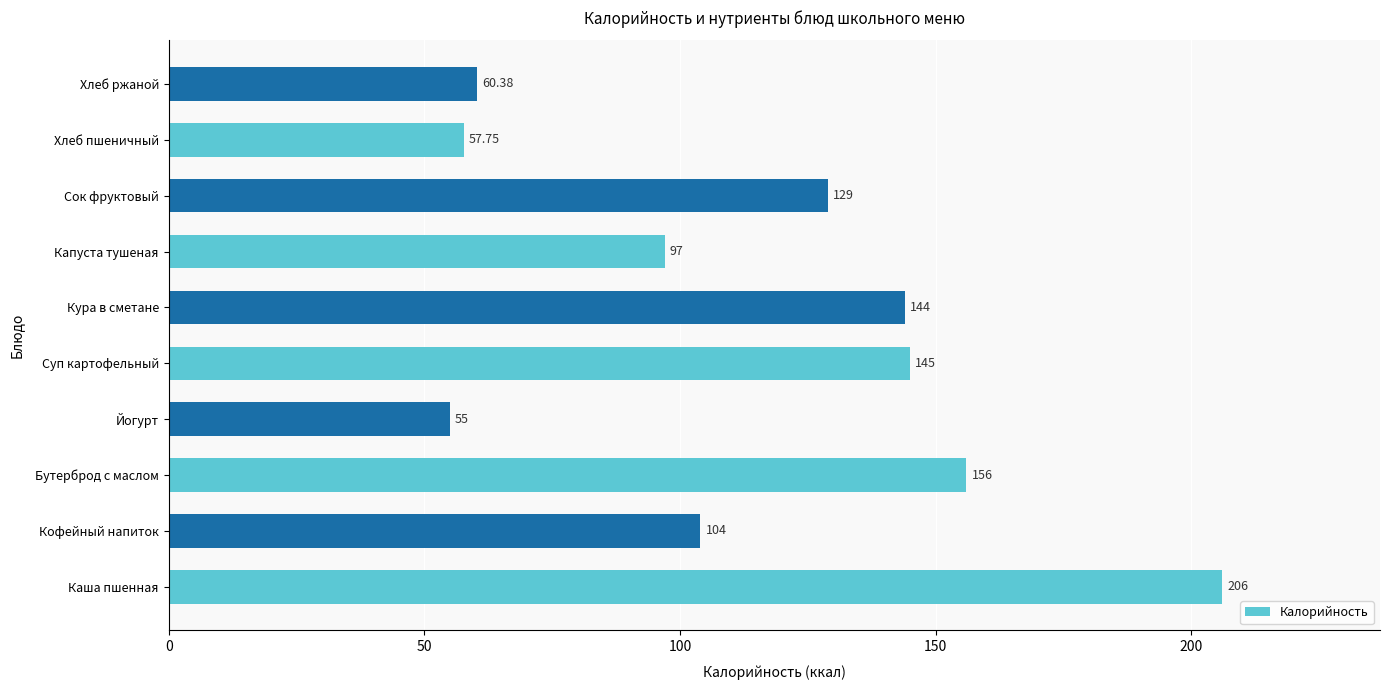

List the labels in order of value, smallest first.

Йогурт, Хлеб пшеничный, Хлеб ржаной, Капуста тушеная, Кофейный напиток, Сок фруктовый, Кура в сметане, Суп картофельный, Бутерброд с маслом, Каша пшенная